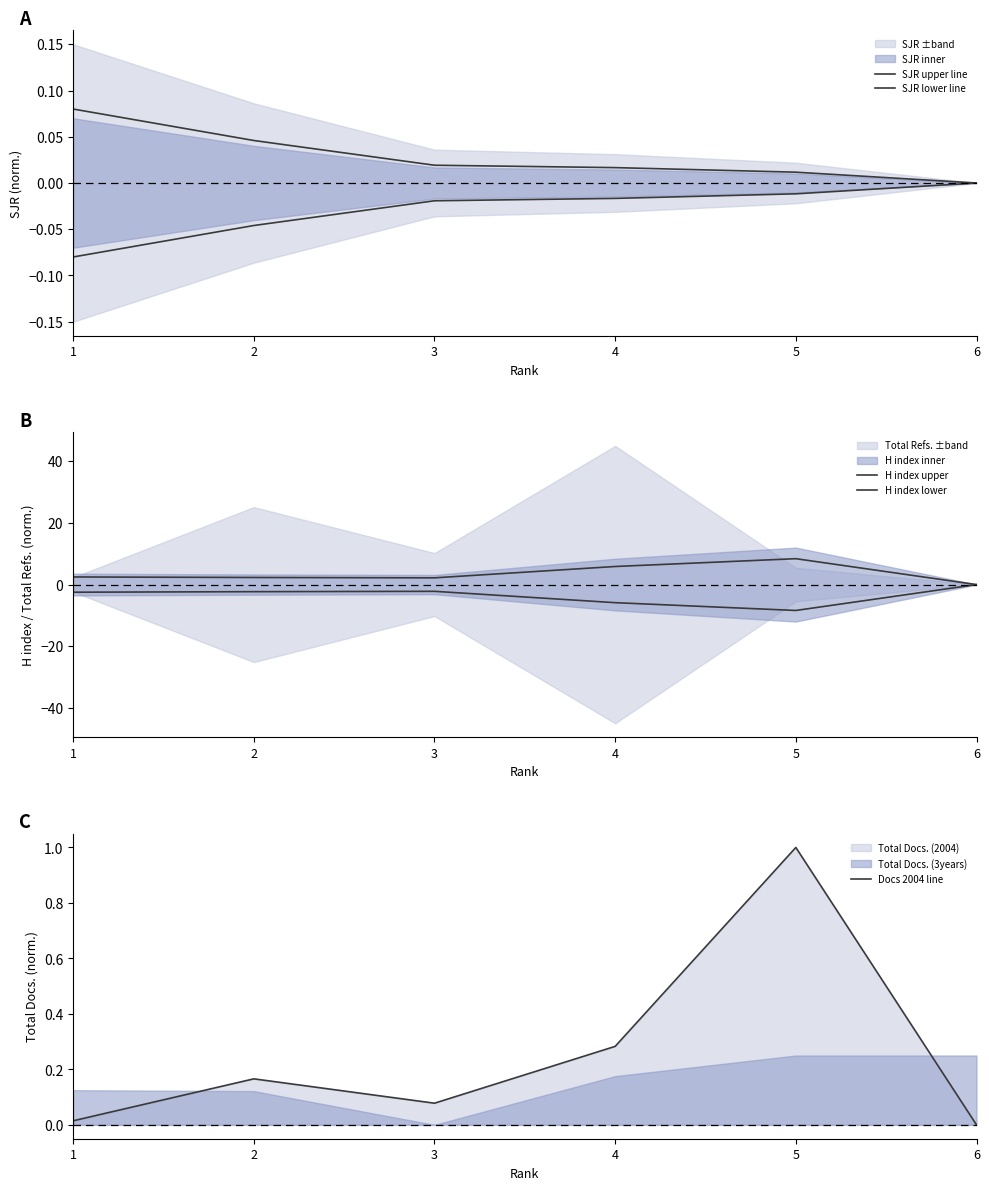

Which series has the largest total across all categories?

H index upper